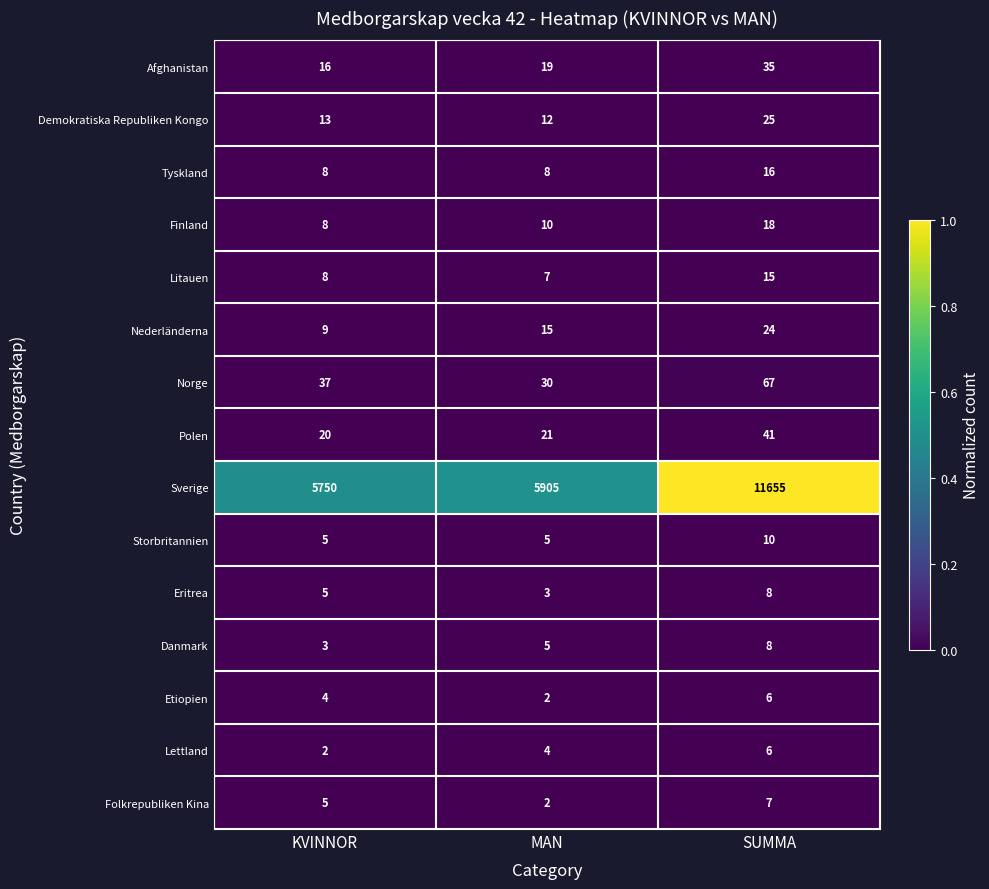

What is the difference between the highest and lowest values at KVINNOR?

5748